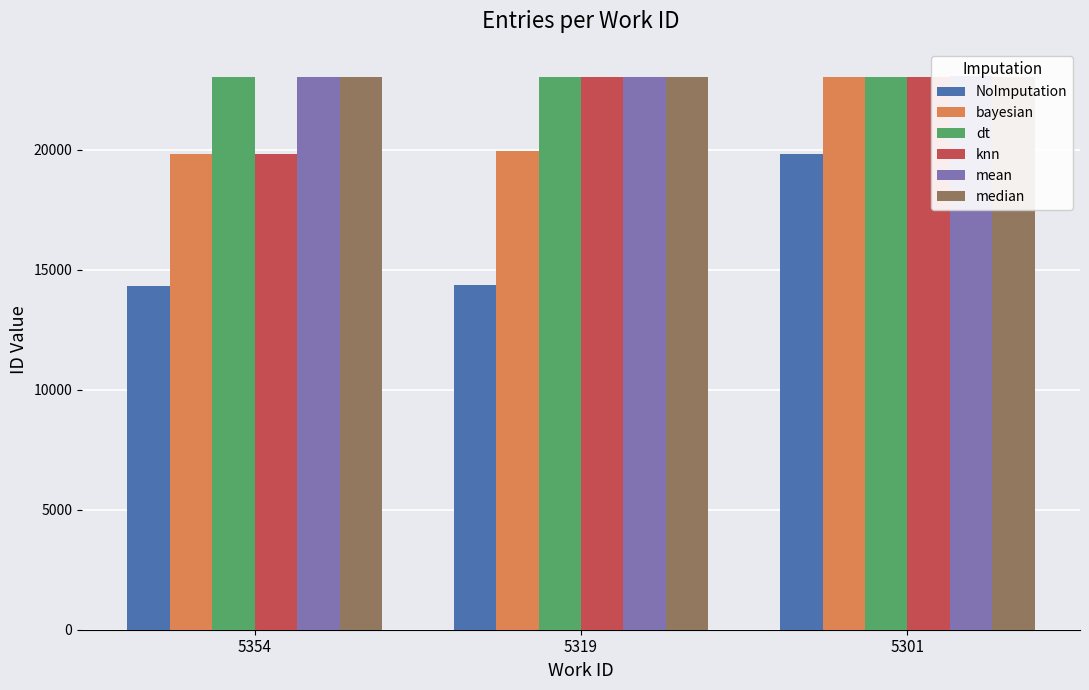

Is it true that bayesian equals 27430 at 5354?

False